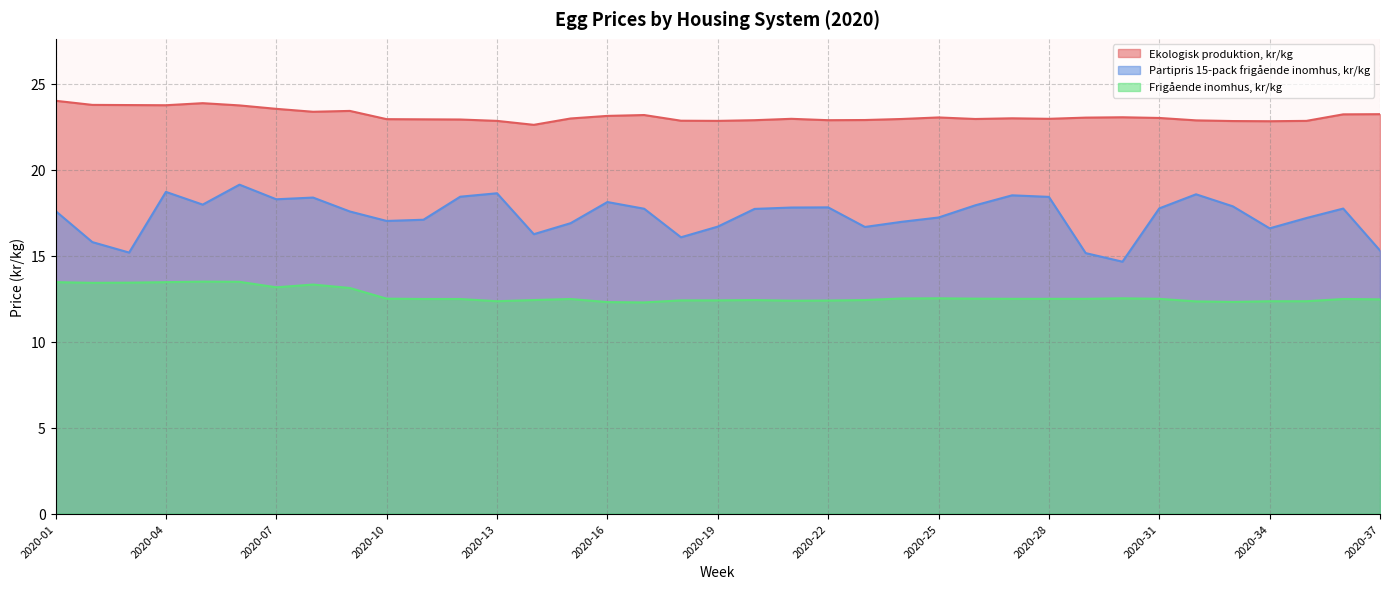

What is the minimum value for Ekologisk produktion, kr/kg?

22.6